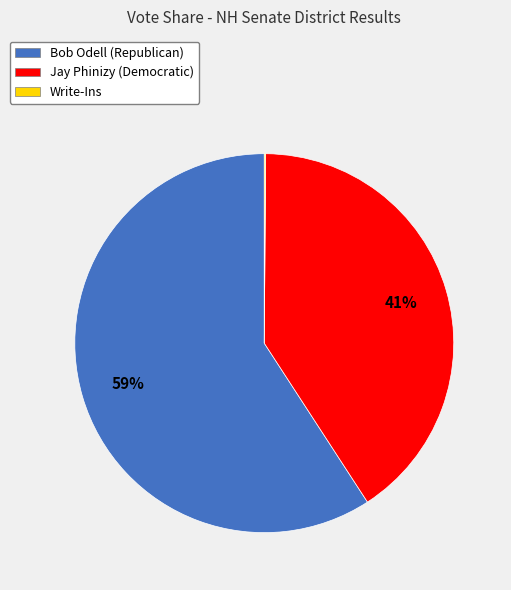

To the nearest percent, what is the difference between the largest and smallest slice percentages?

59%